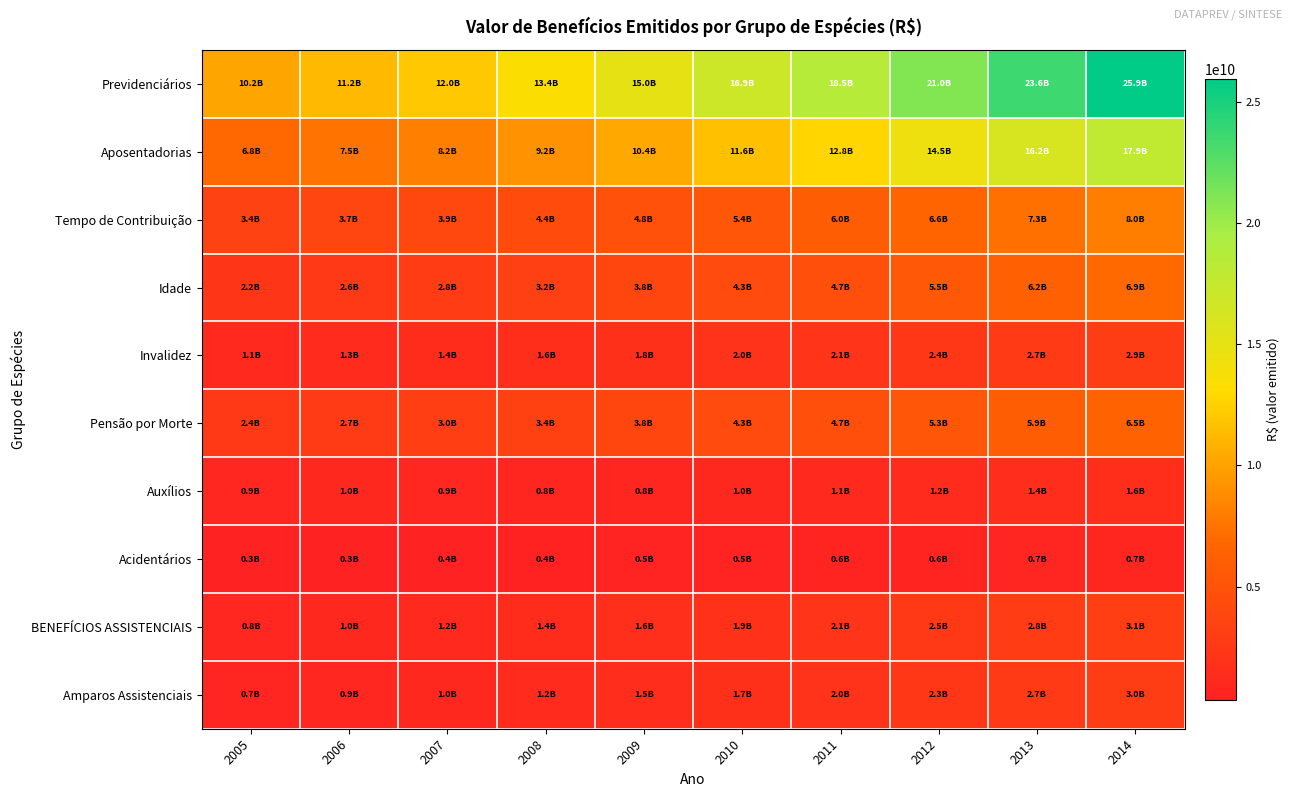

Reading left to right, list all the values displayed in this chart.

Previdenciários: 2005=10158463715	2006=11248318981	2007=12026992705	2008=13384367957	2009=15016380350	2010=16903241924	2011=18511691112	2012=21002173934	2013=23597731531	2014=25941210343
Aposentadorias: 2005=6791509592	2006=7526869858	2007=8162049394	2008=9173168405	2009=10370847903	2010=11615508086	2011=12760748057	2012=14453356875	2013=16203388078	2014=17854990945
Tempo de Contribuição: 2005=3431642562	2006=3668015659	2007=3947804627	2008=4360661654	2009=4849276852	2010=5406701733	2011=5967444844	2012=6598451301	2013=7327462143	2014=8045357822
Idade: 2005=2220344059	2006=2572446827	2007=2840709363	2008=3247331211	2009=3764016092	2010=4252312282	2011=4667924583	2012=5469183491	2013=6211286765	2014=6910564647
Invalidez: 2005=1139522971	2006=1286407371	2007=1373535404	2008=1565175540	2009=1757554958	2010=1956494071	2011=2125378630	2012=2385722083	2013=2664639170	2014=2899068476
Pensão por Morte: 2005=2442971964	2006=2748227144	2007=2998401233	2008=3367458103	2009=3800253817	2010=4261155618	2011=4654145203	2012=5276463132	2013=5900483487	2014=6452873837
Auxílios: 2005=911902997	2006=959529048	2007=850528425	2008=822894786	2009=814984715	2010=992813684	2011=1060087328	2012=1226641573	2013=1441806074	2014=1580584764
Acidentários: 2005=336708680	2006=340993977	2007=379896004	2008=433456138	2009=462003854	2010=526434583	2011=564572618	2012=620717324	2013=691446867	2014=741390217
BENEFÍCIOS ASSISTENCIAIS: 2005=845922744	2006=1035836728	2007=1183805411	2008=1377286498	2009=1632784296	2010=1892269525	2011=2108522931	2012=2498349470	2013=2835087117	2014=3130416592
Amparos Assistenciais: 2005=686288097	2006=869367328	2007=1021259427	2008=1216088952	2009=1470339207	2010=1731646001	2011=1955513770	2012=2341227450	2013=2682073204	2014=2983656467